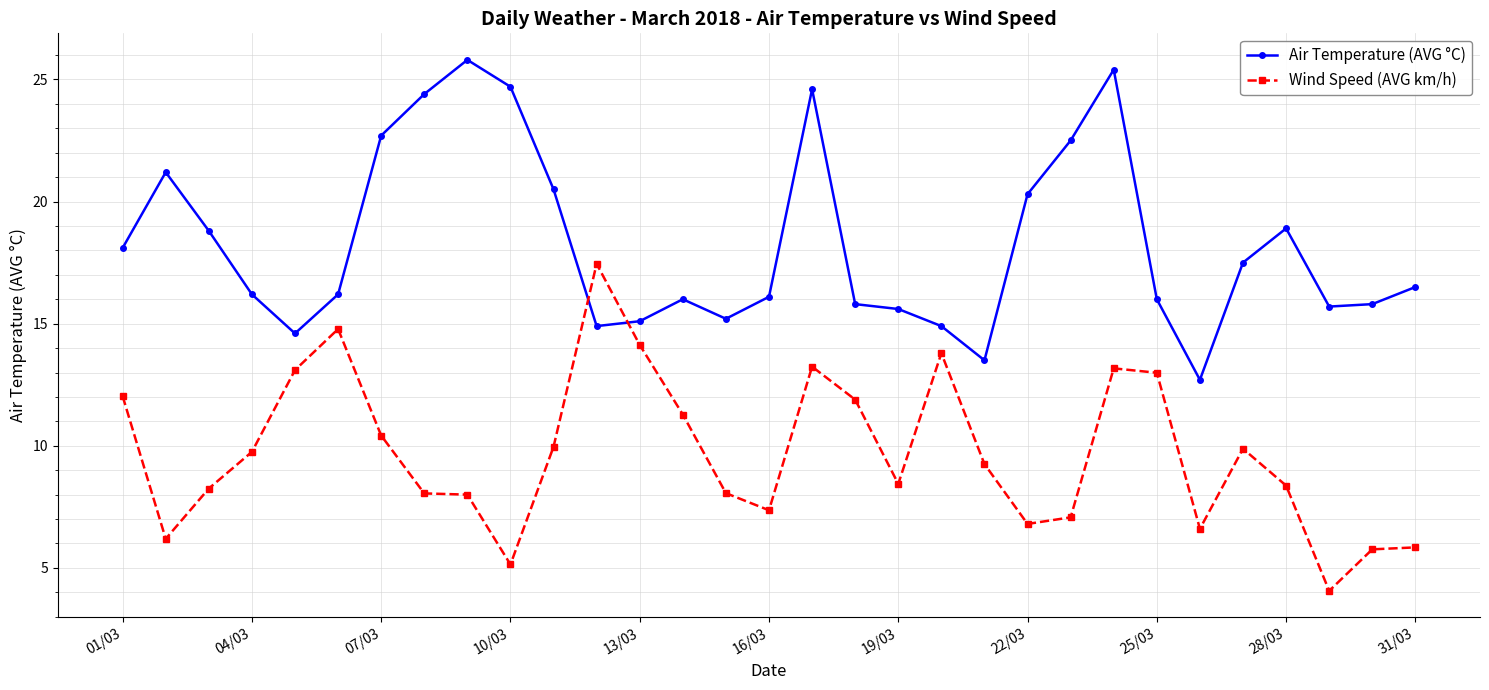

How many data points in Wind Speed (AVG km/h) are above 9?

16